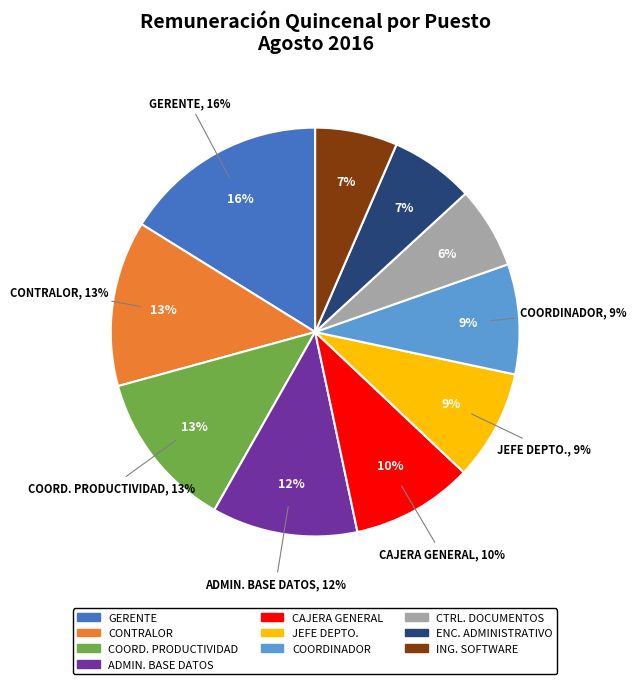

Is the sum of CAJERA GENERAL and ENCARGADO ADMINISTRATIVO greater than half?

No